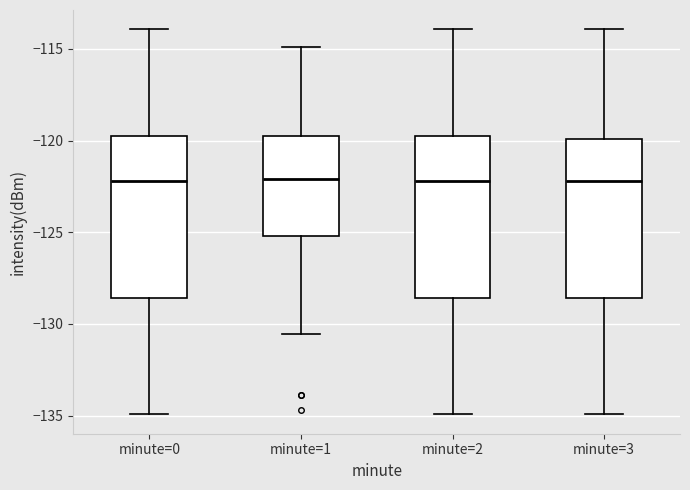

Reading left to right, read every box against the y-axis: the position of its median line, the range the box covers, and the ends of its whiskers. The values are not printed on the chart, so give them approximately, as read against the axis.

minute=0: median -122.0, box -128.5 to -119.5, whiskers -135.0 to -114.0
minute=1: median -122.0, box -125.0 to -119.5, whiskers -130.5 to -115.0
minute=2: median -122.0, box -128.5 to -119.5, whiskers -135.0 to -114.0
minute=3: median -122.0, box -128.5 to -120.0, whiskers -135.0 to -114.0